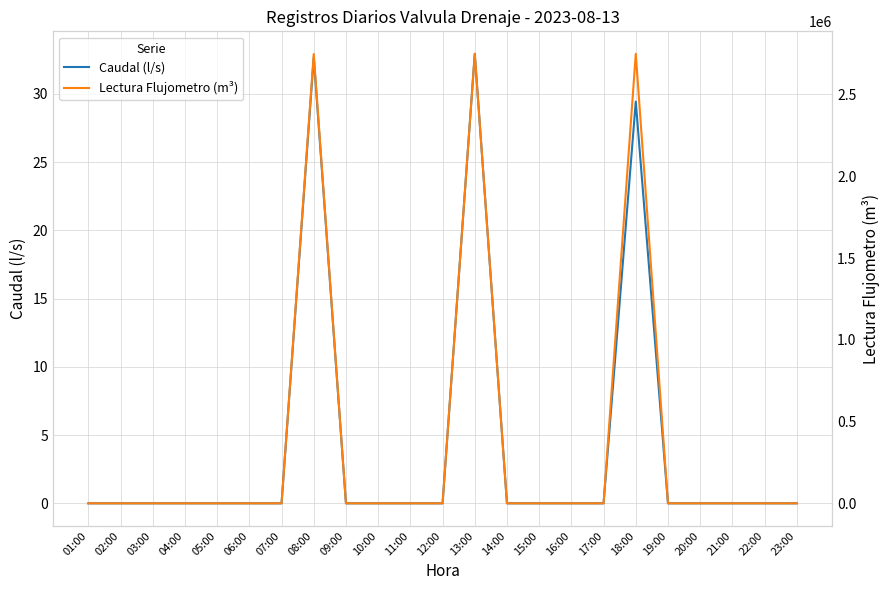

At which category is the sum across all series the highest?

18:00